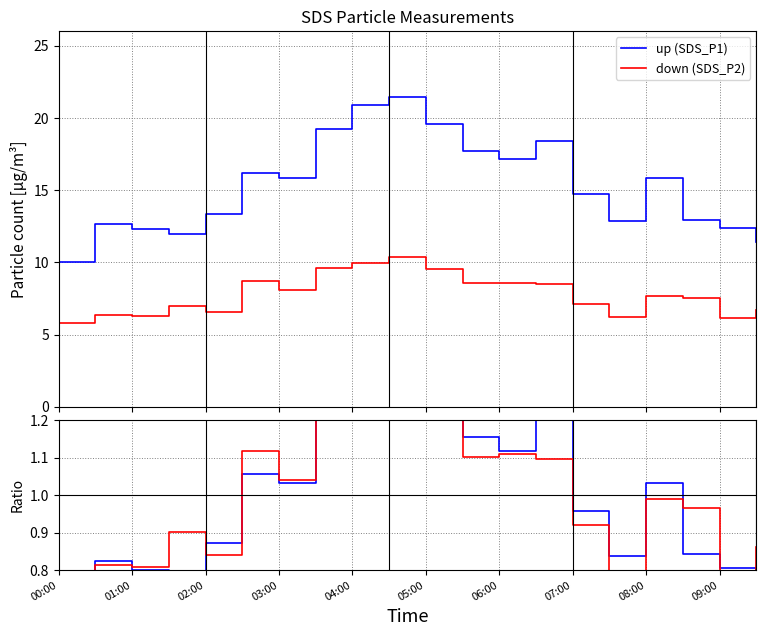

What is the spread (max minus min) of values at 08:00?

14.8